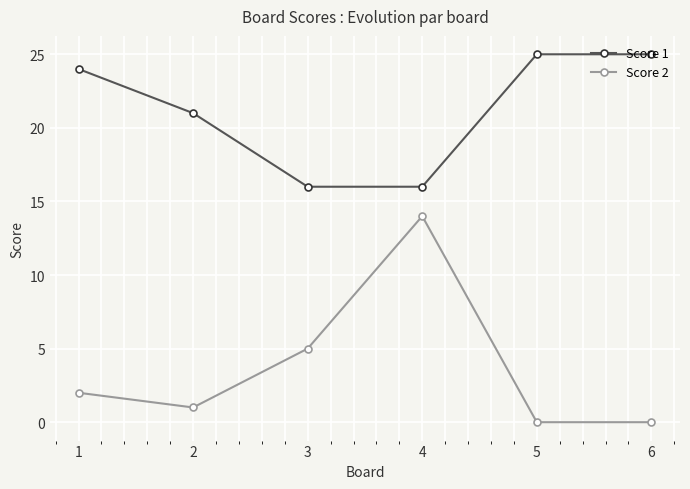

True or false: Score 2 and Score 1 intersect in this chart.

False